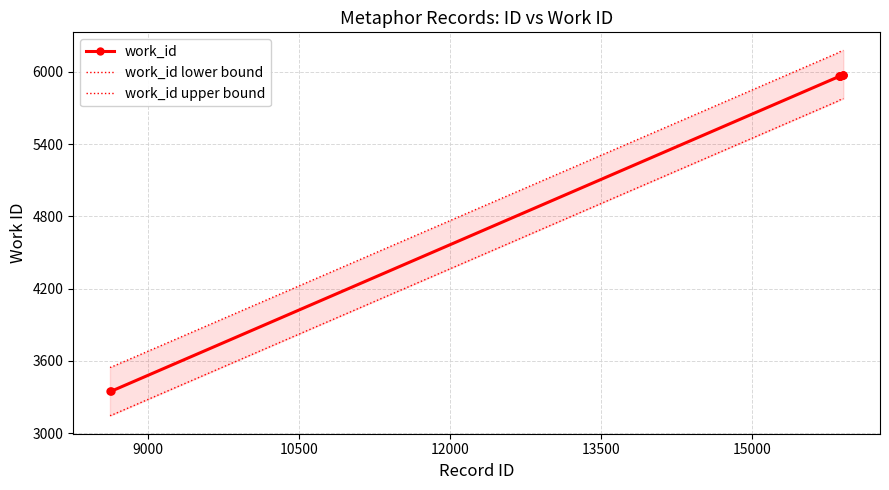

True or false: work_id and work_id upper bound intersect in this chart.

False